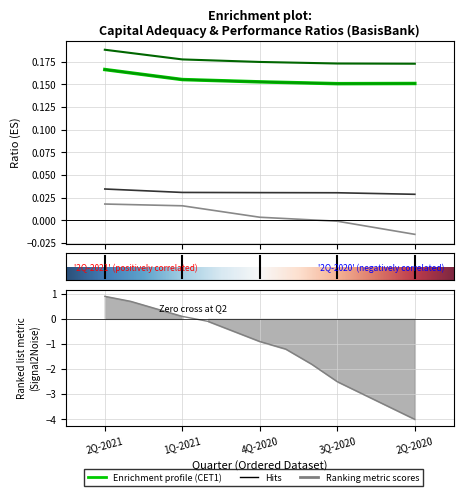

Is it true that Regulatory capital ratio equals 0.2 at 2Q-2021?

True